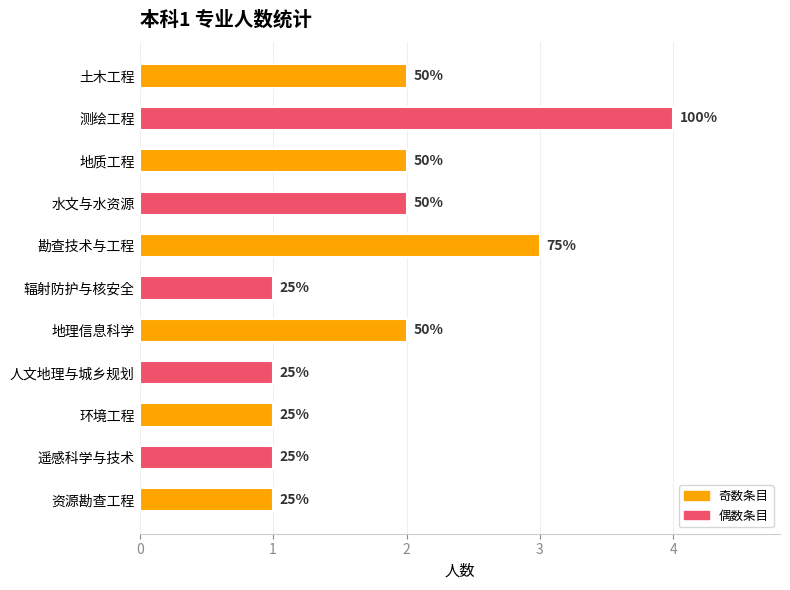

What is the smallest value displayed?

1